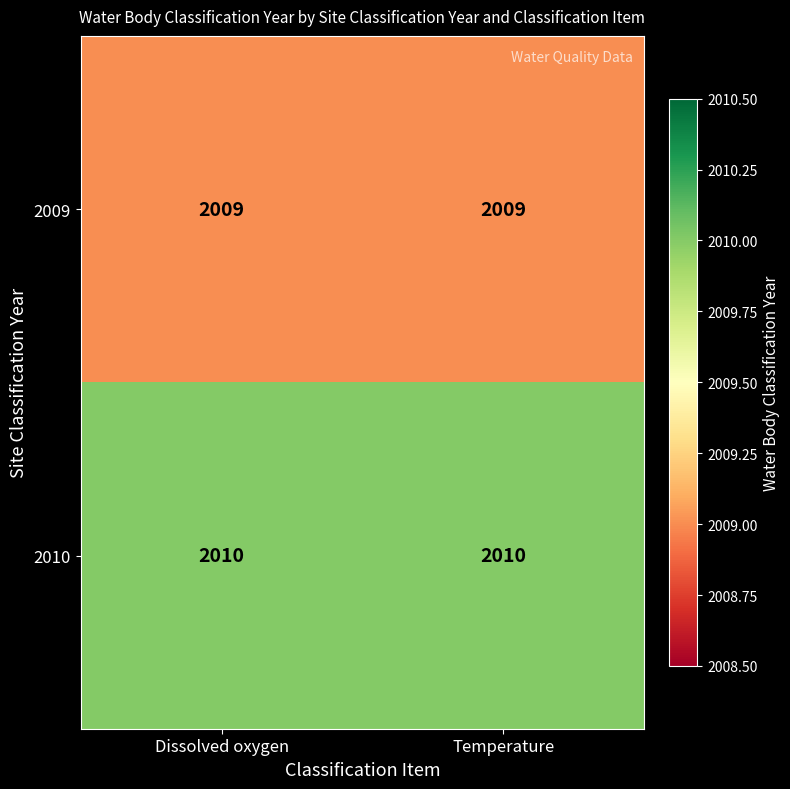

Which series has the largest total across all categories?

2010